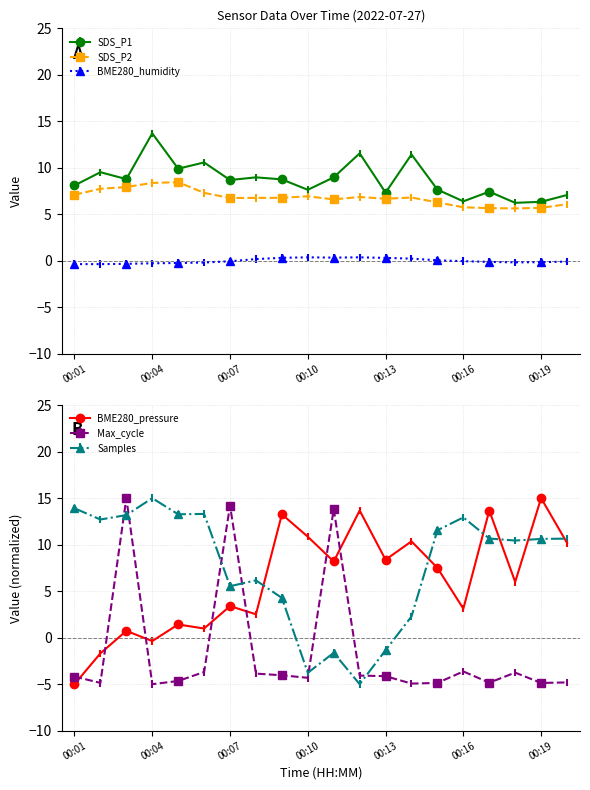

At how many categories does at least one series exceed 12?

13